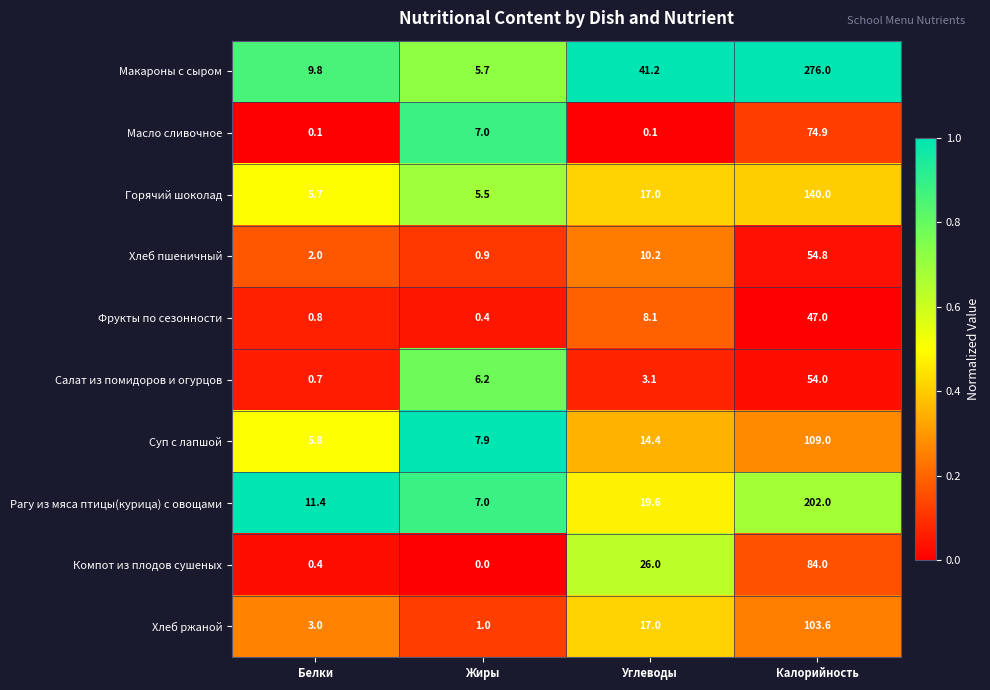

Which series has the largest total across all categories?

Макароны с сыром